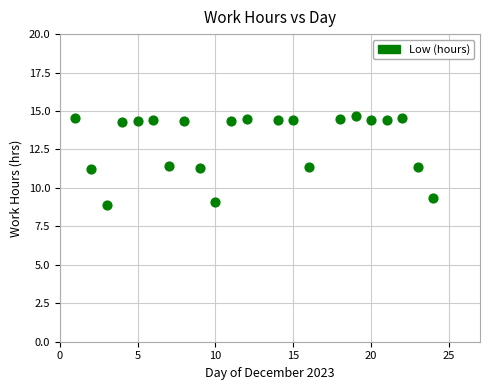

What is the range of X values (max minus min)?

23.0